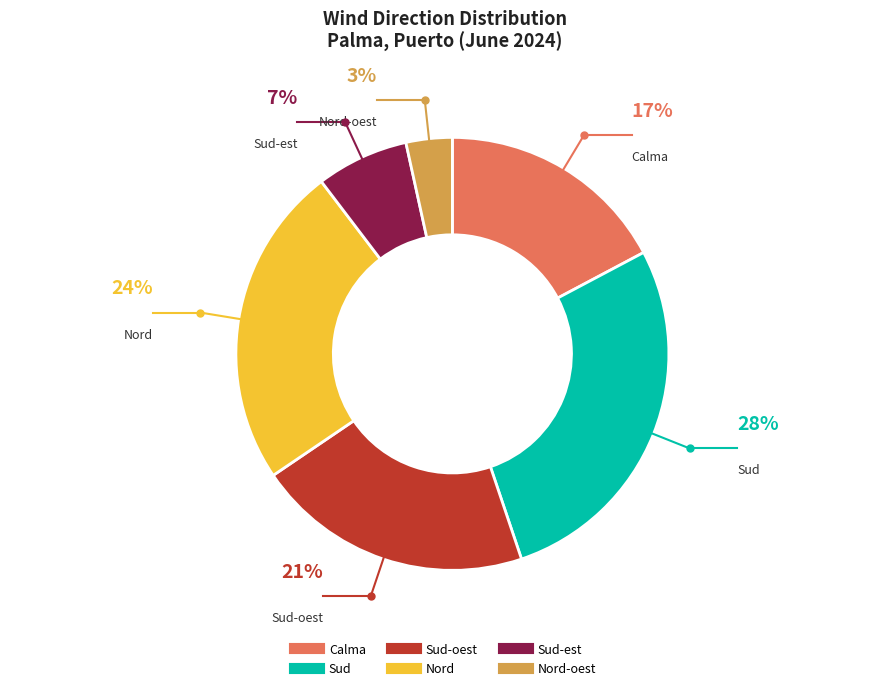

Does Sud-est represent more than half of the total?

No